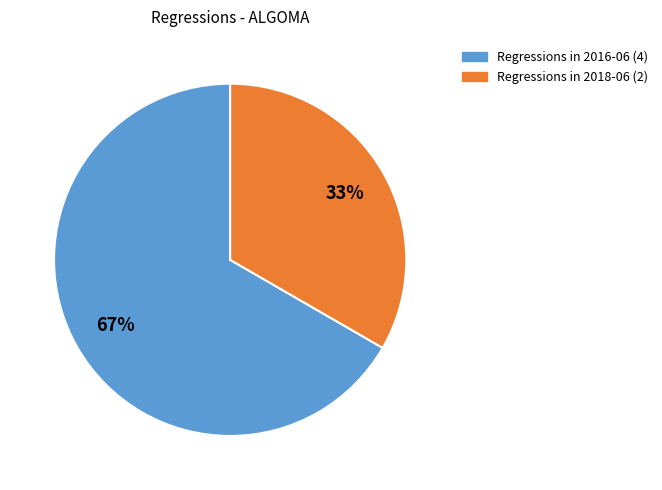

To the nearest percent, what is the average slice percentage?

50%